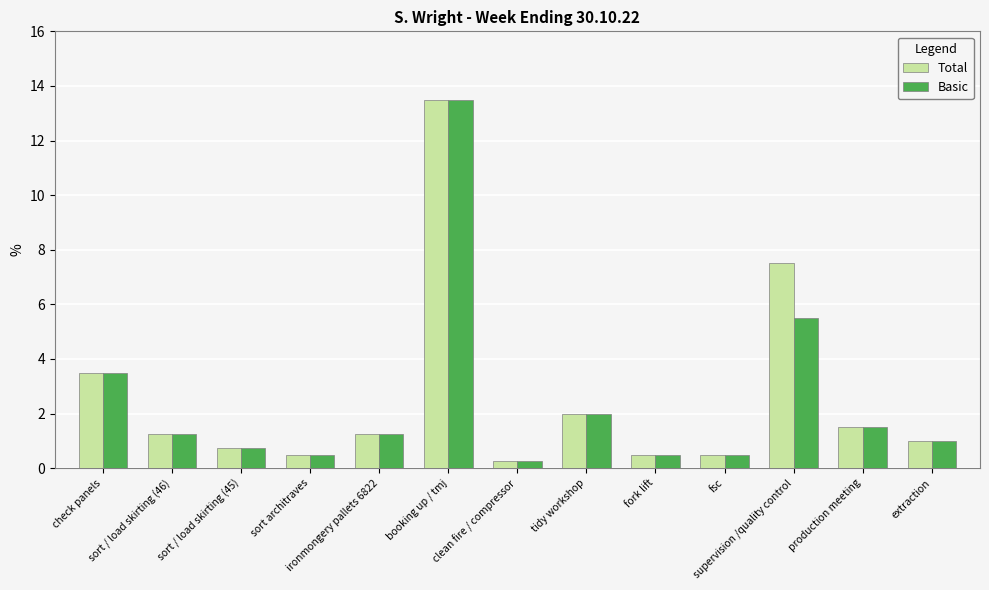

What is the average value of the Basic series?

2.5